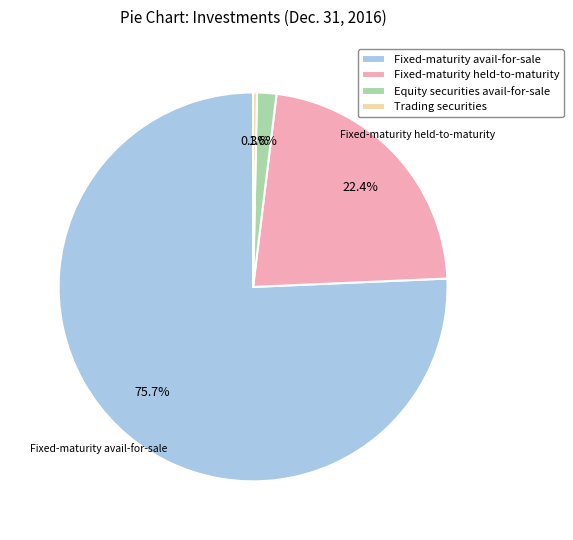

Which slice represents more than half of the pie?

Fixed-maturity avail-for-sale